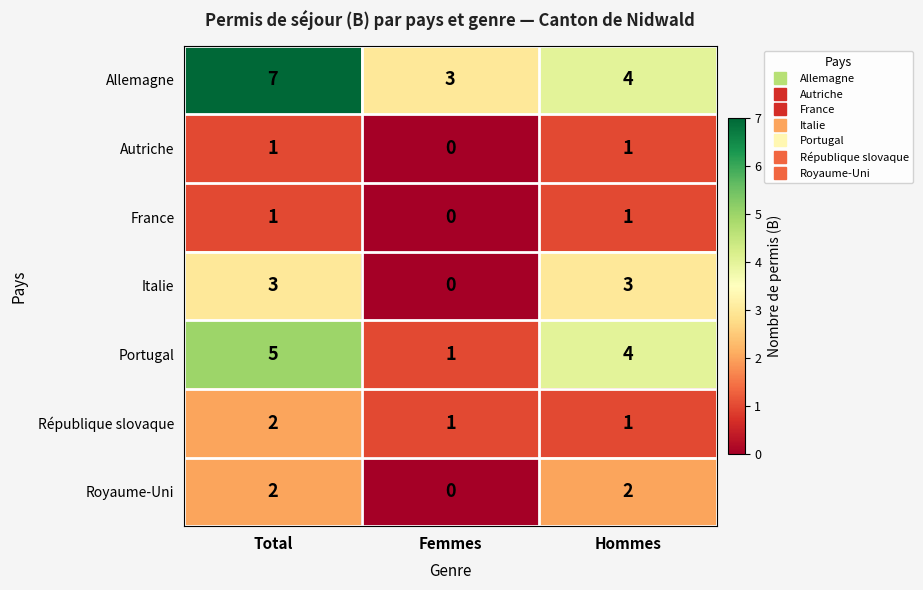

Reading left to right, transcribe all the data shown in this chart.

Allemagne: 7	3	4
Autriche: 1	0	1
France: 1	0	1
Italie: 3	0	3
Portugal: 5	1	4
République slovaque: 2	1	1
Royaume-Uni: 2	0	2